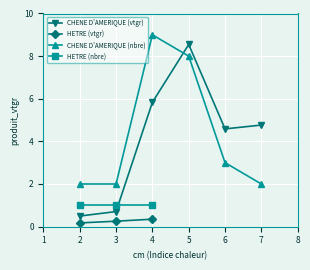

True or false: CHENE D'AMERIQUE (vtgr) and CHENE D'AMERIQUE (nbre) cross at least once.

True